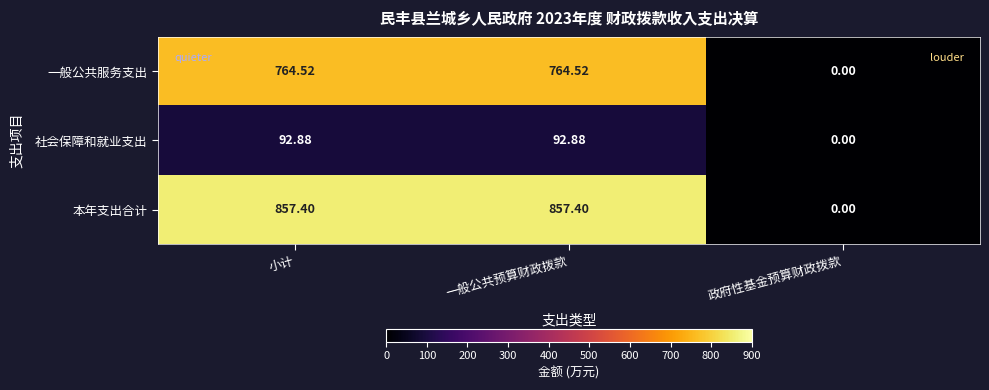

List the series in order of their peak value, lowest first.

社会保障和就业支出, 一般公共服务支出, 本年支出合计